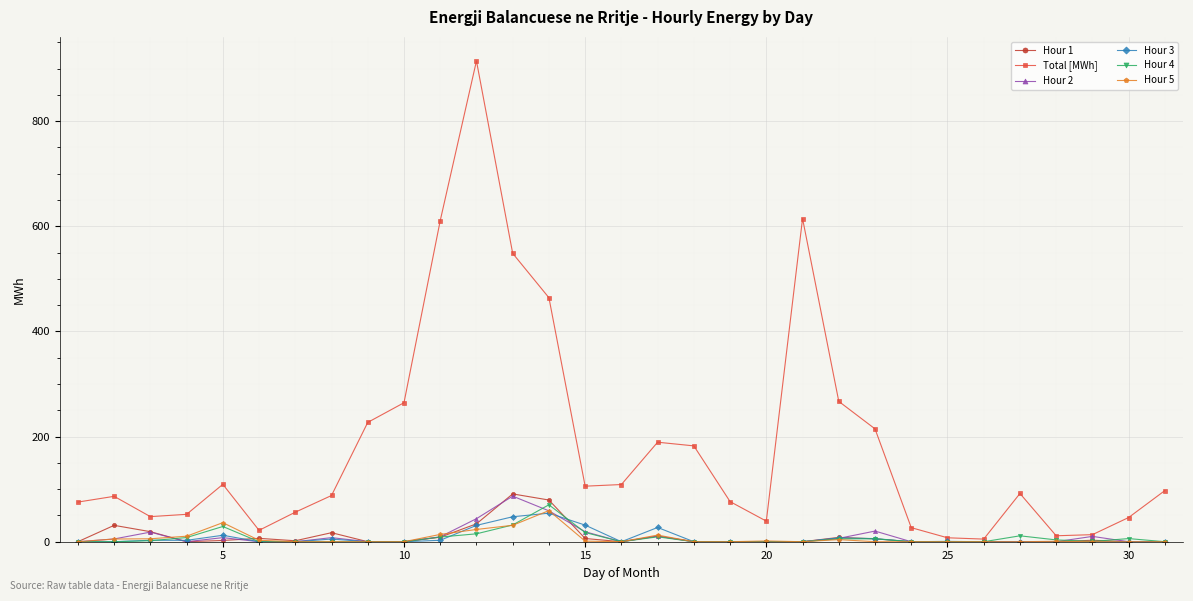

Which series has the widest spread of values?

Total [MWh]